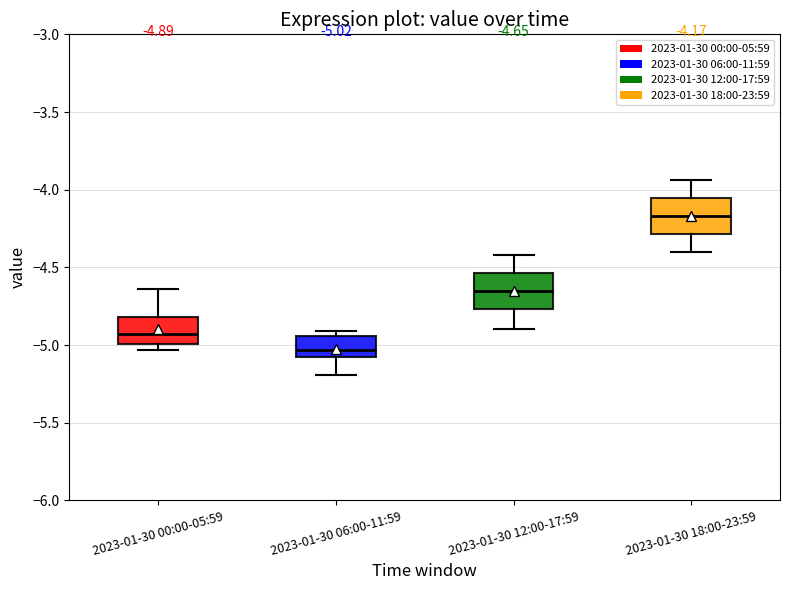

Which box's median line is the lowest?

2023-01-30 06:00-11:59